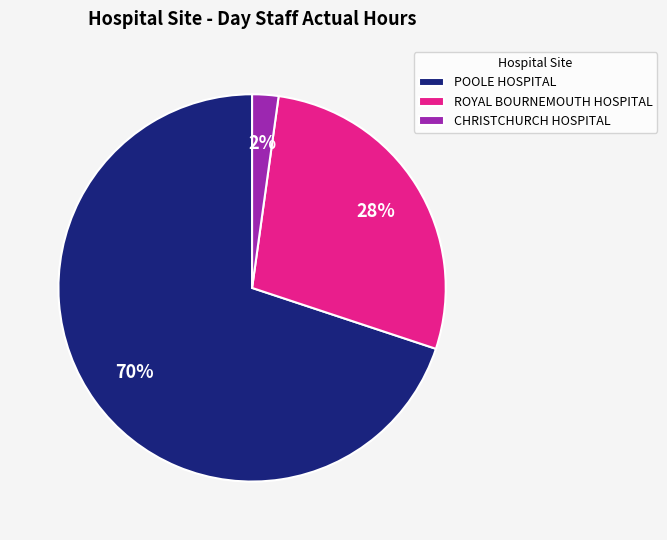

How many slices are in this pie chart?

3